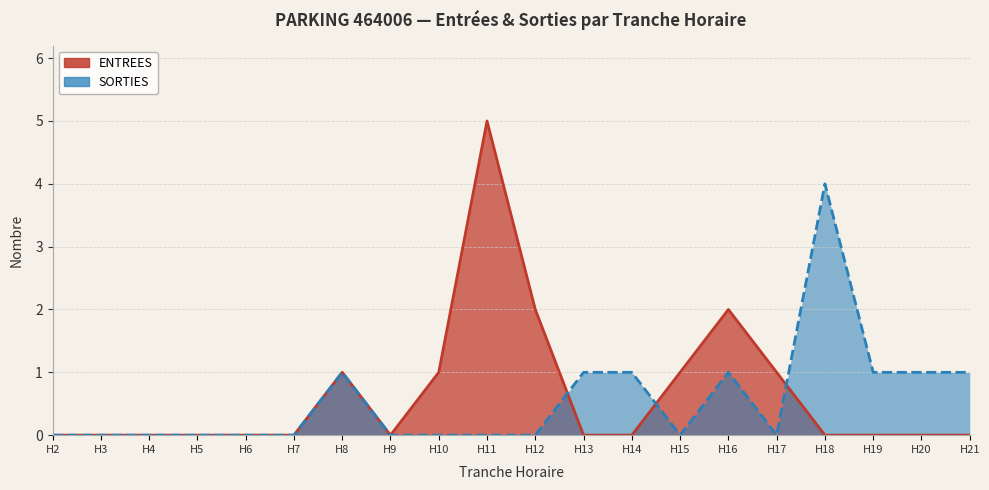

What is the difference between the maximum and second lowest values in the SORTIES series?

4